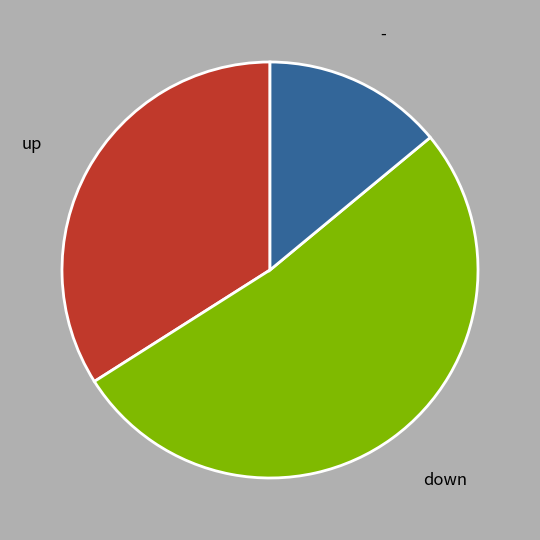

Which has a higher value, down or up?

down